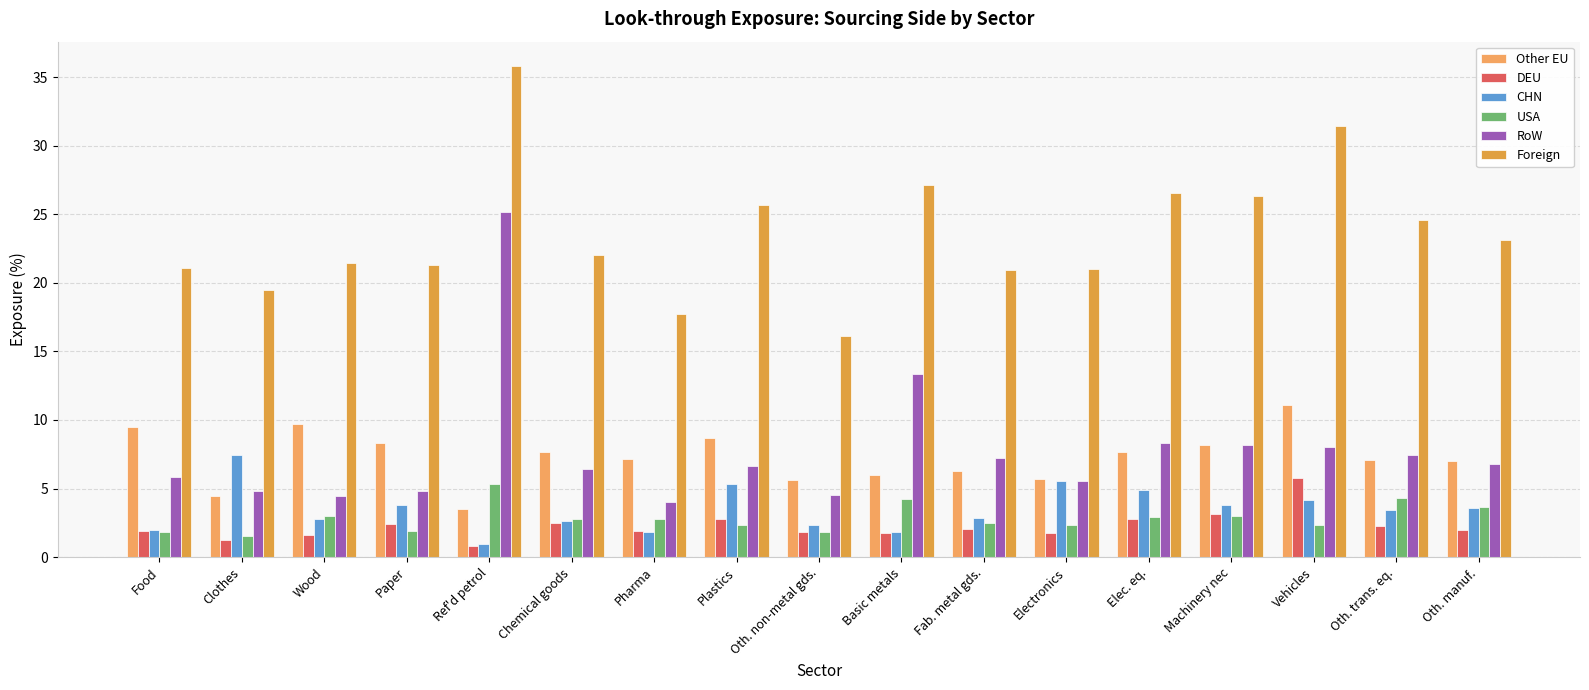

Between Plastics and Oth. manuf., which series saw the biggest shift?

Foreign